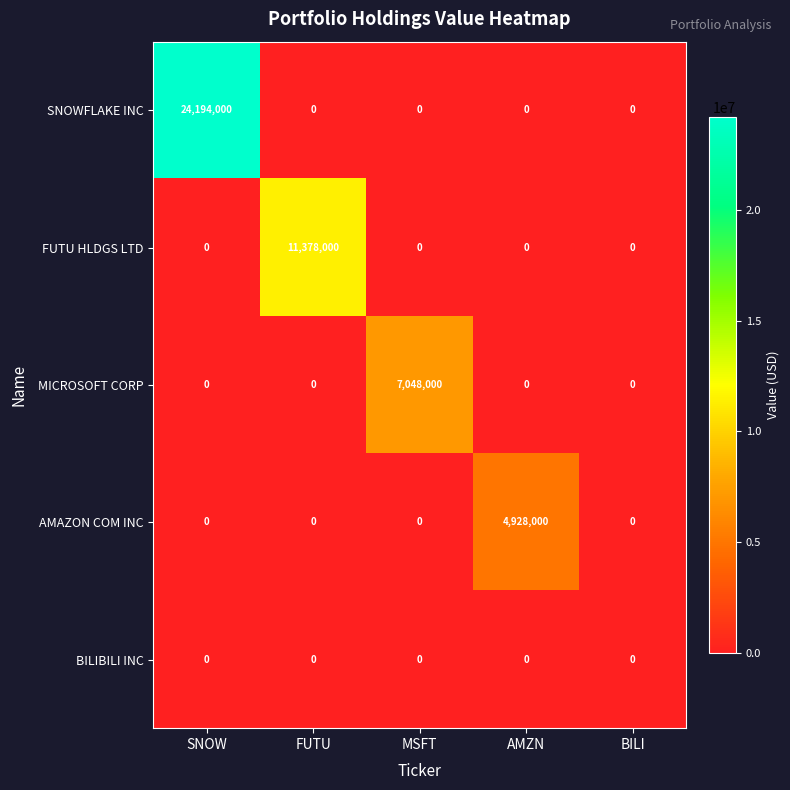

List the series in order of their peak value, highest first.

SNOWFLAKE INC, FUTU HLDGS LTD, MICROSOFT CORP, AMAZON COM INC, BILIBILI INC